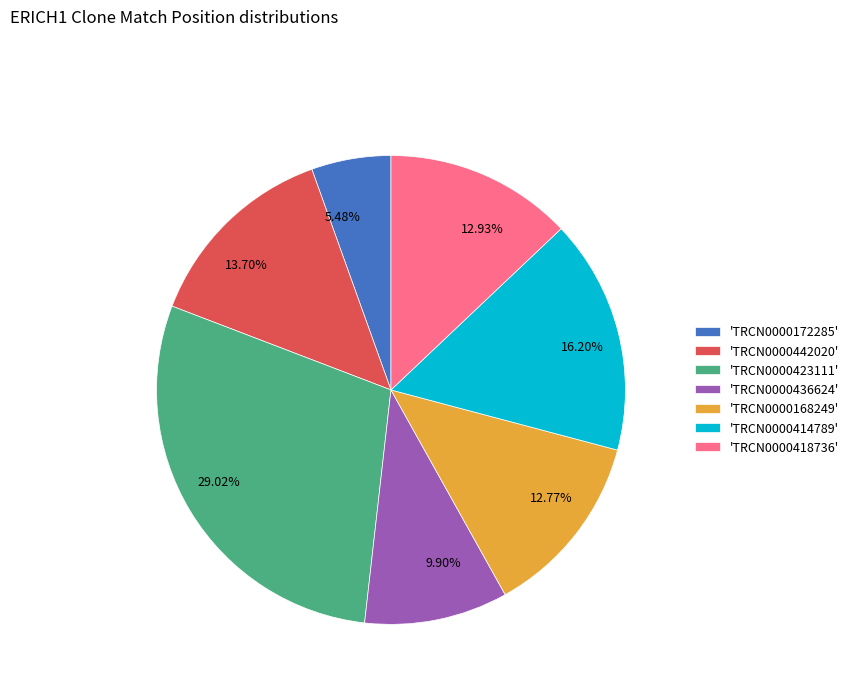

Between 12.77% and 29.02%, which is larger?

29.02%